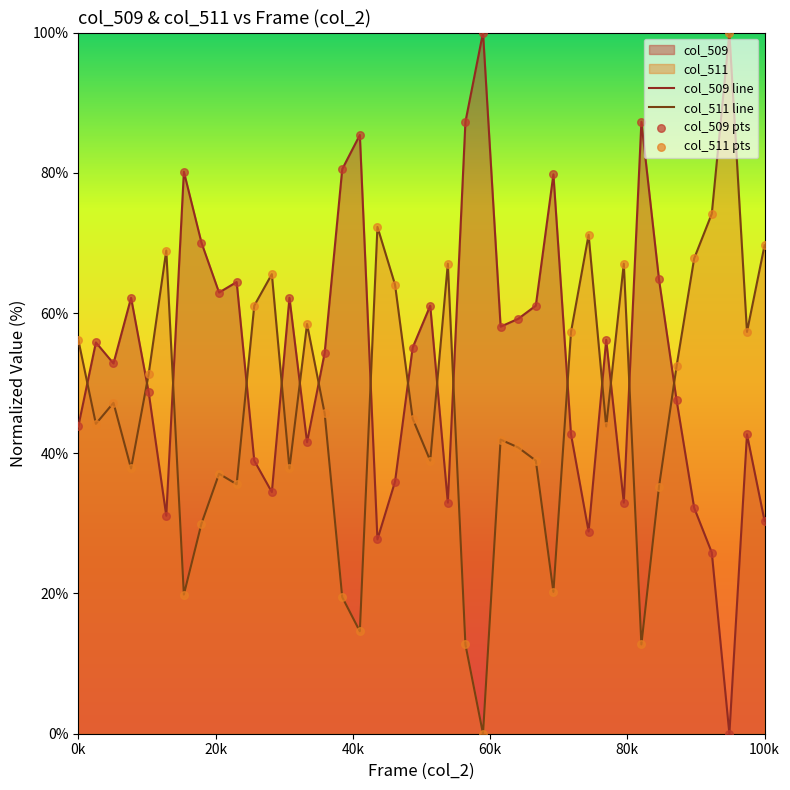

Which series contains the highest Y value?

col_509 line